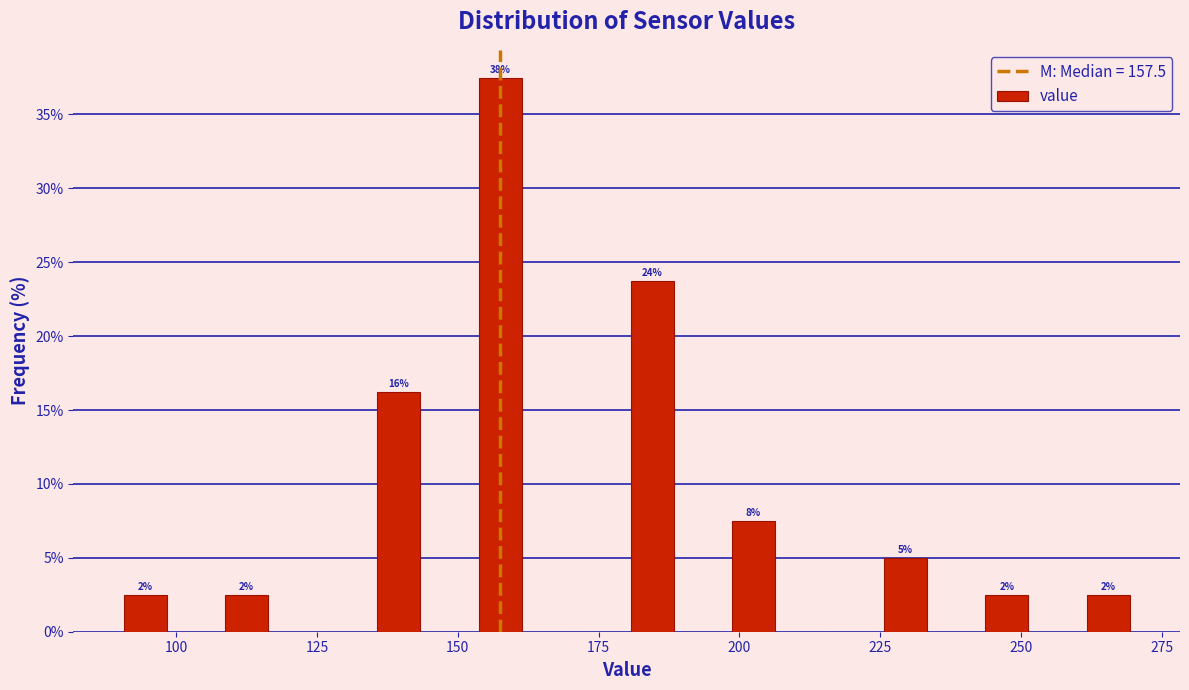

Around what value on the x-axis is the tallest bar? Give the approximate position of its centre, as read against the axis.

160